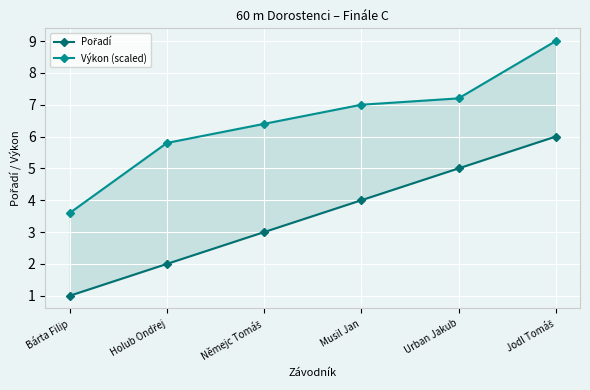

What are all the series names shown in the legend?

Pořadí, Výkon (scaled)